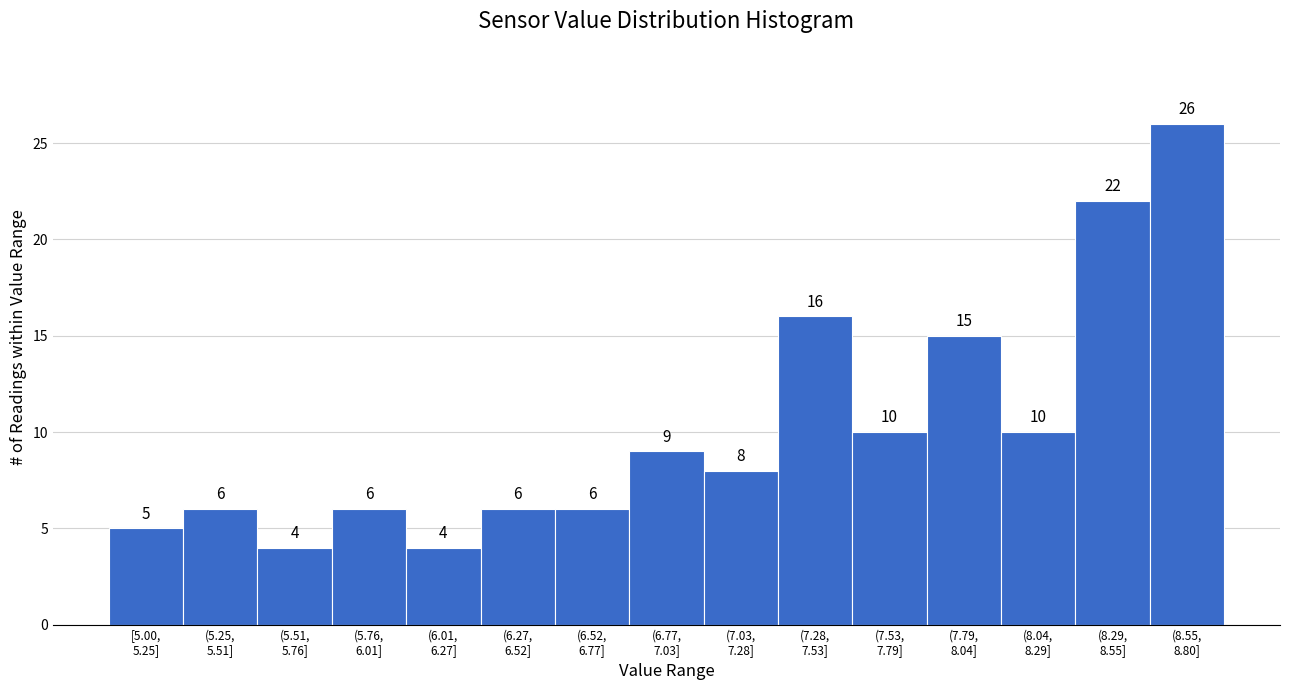

Reading left to right, extract all data points from this chart.

5	6	4	6	4	6	6	9	8	16	10	15	10	22	26